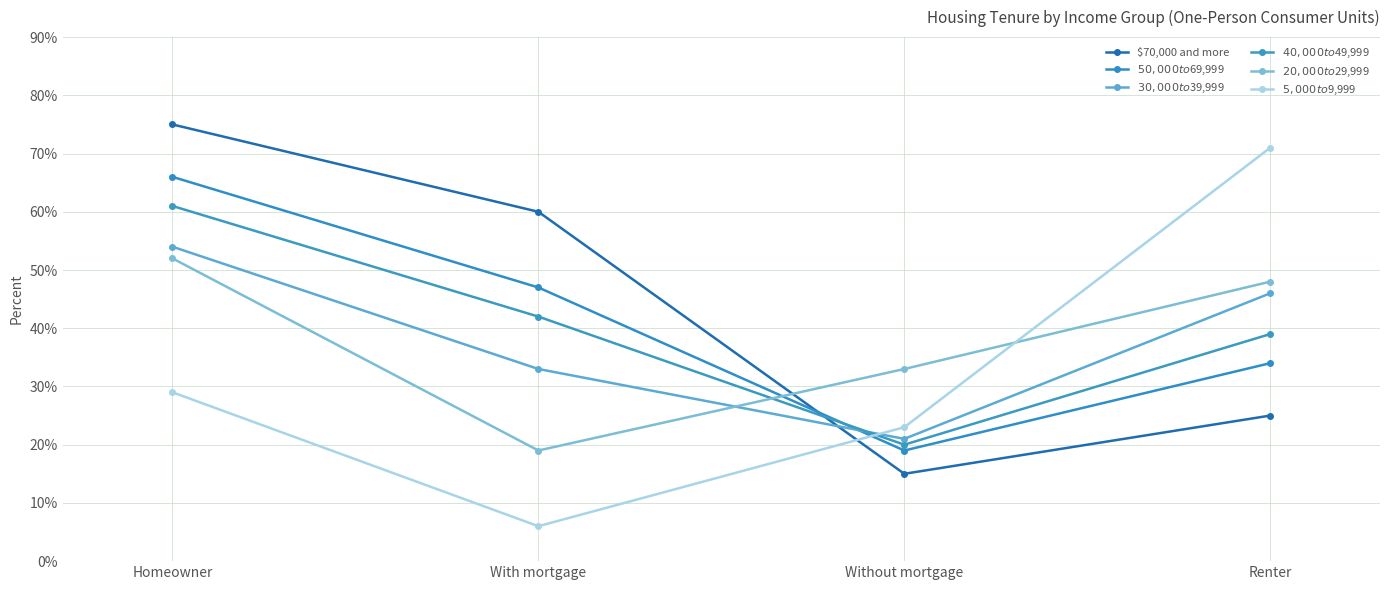

Rank the categories by $50,000 to $69,999 value from lowest to highest.

Without mortgage, Renter, With mortgage, Homeowner